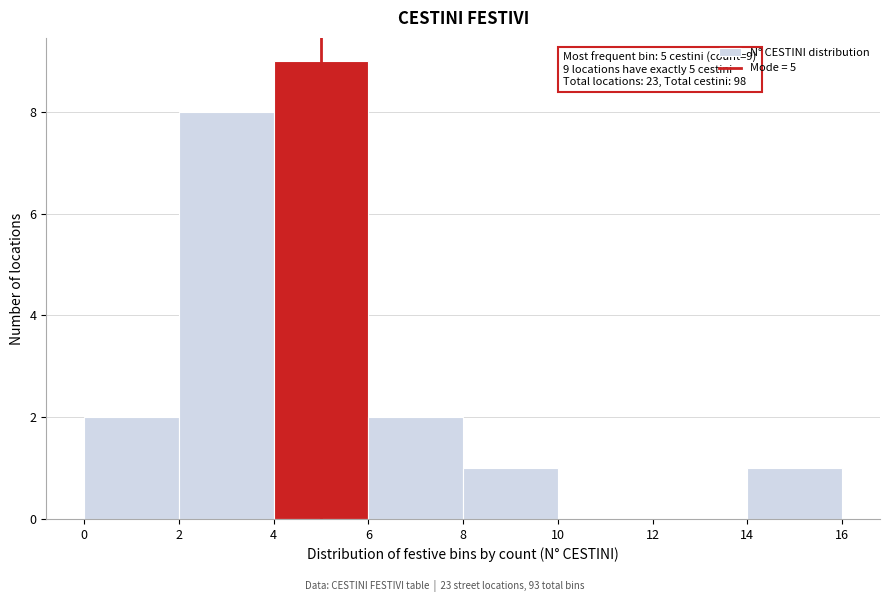

Which range on the x-axis has the tallest bar?

4 to 6